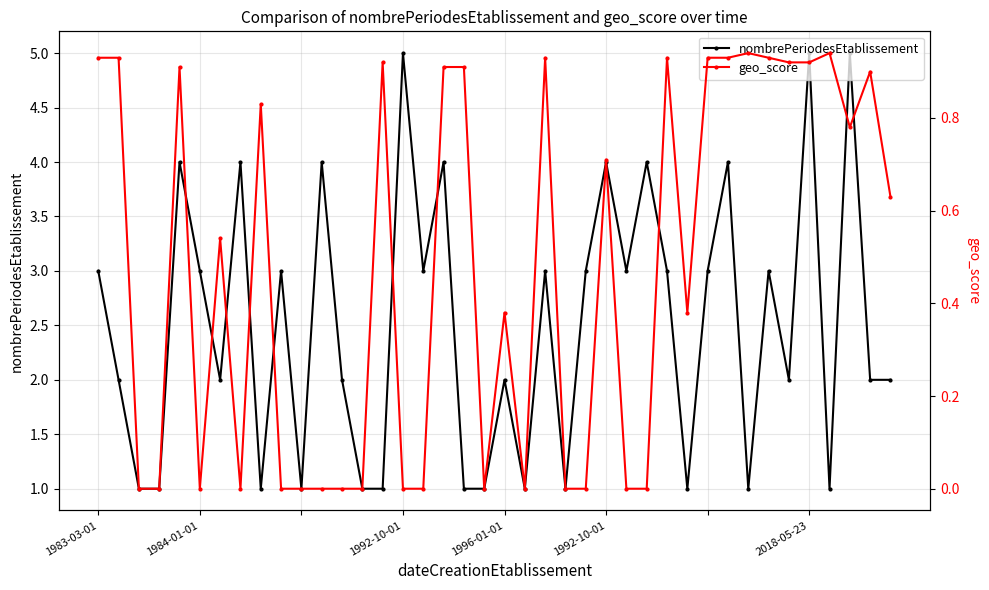

Reading right to left, list all the values displayed in this chart.

nombrePeriodesEtablissement: 2.0	2.0	5.0	1.0	5.0	2.0	3.0	1.0	4.0	3.0	1.0	3.0	4.0	3.0	4.0	3.0	1.0	3.0	1.0	2.0	1.0	1.0	4.0	3.0	5.0	1.0	1.0	2.0	4.0	1.0	3.0	1.0	4.0	2.0	3.0	4.0	1.0	1.0	2.0	3.0
geo_score: 0.6	0.9	0.8	0.9	0.9	0.9	0.9	0.9	0.9	0.9	0.4	0.9	0.0	0.0	0.7	0.0	0.0	0.9	0.0	0.4	0.0	0.9	0.9	0.0	0.0	0.9	0.0	0.0	0.0	0.0	0.0	0.8	0.0	0.5	0.0	0.9	0.0	0.0	0.9	0.9